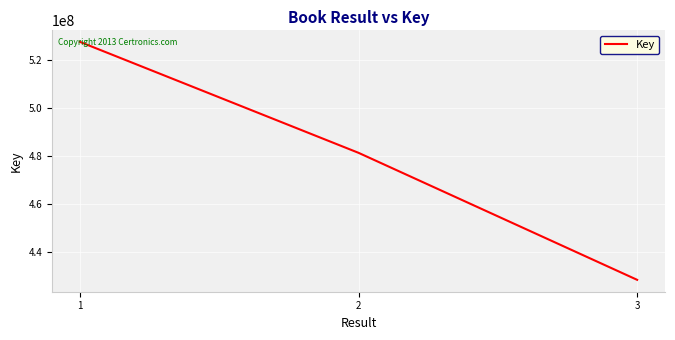

What is the ratio of the value at 2 to the value at 3?

1.1